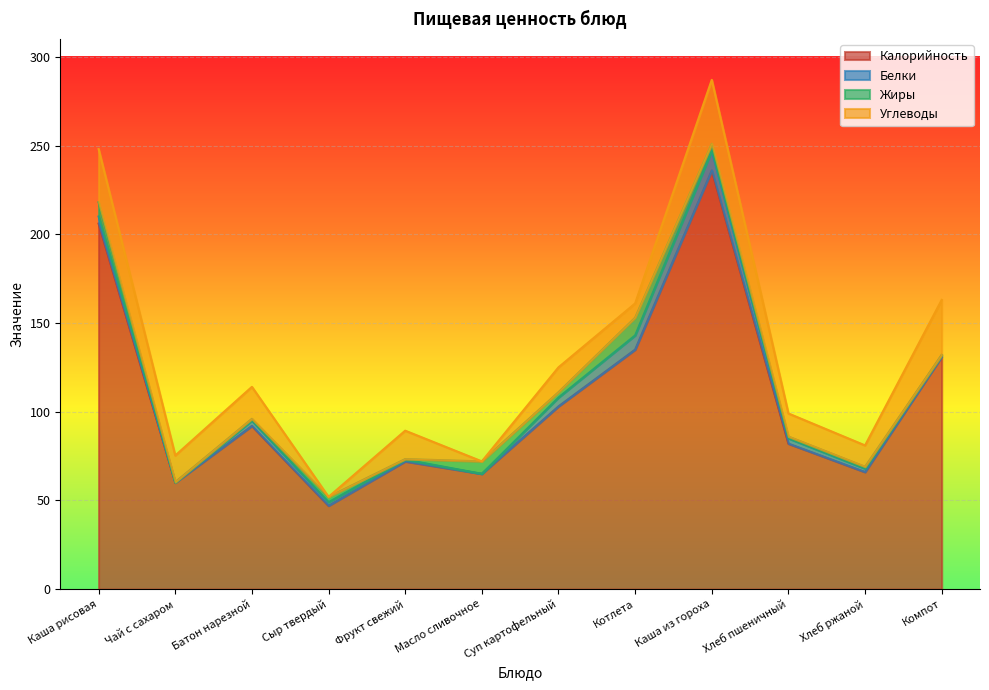

How many intersections are there between Жиры and Белки?

7